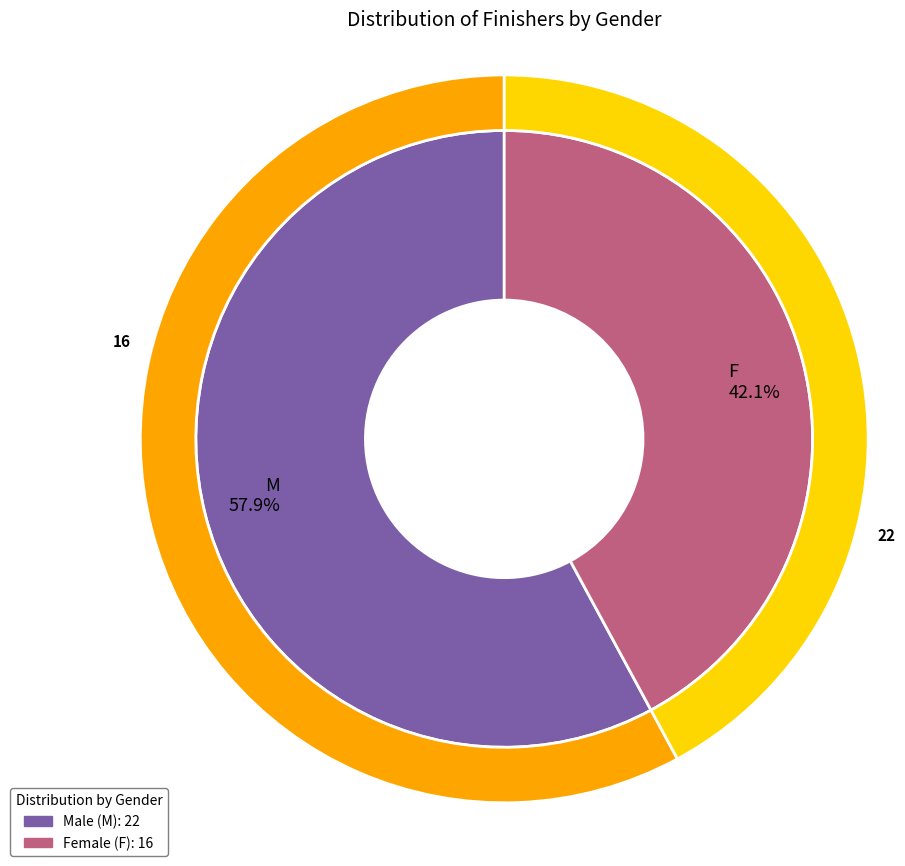

To the nearest percent, what portion does F represent?

42%